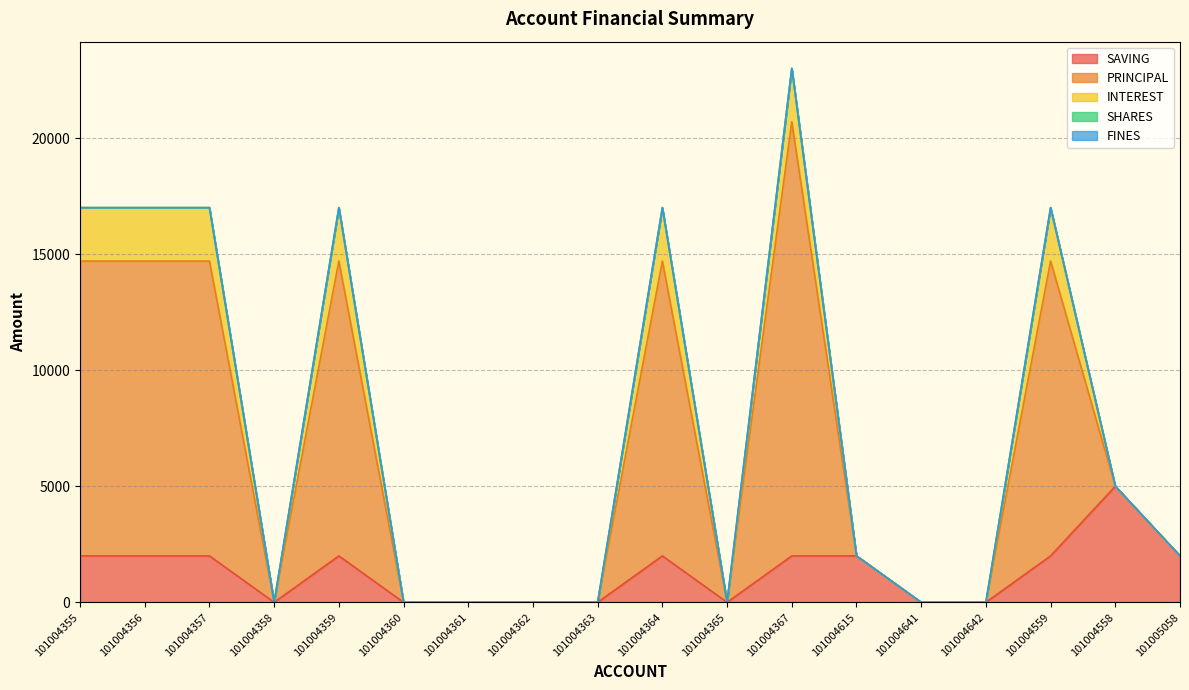

Between 101004359 and 101004360, which series saw the biggest shift?

PRINCIPAL